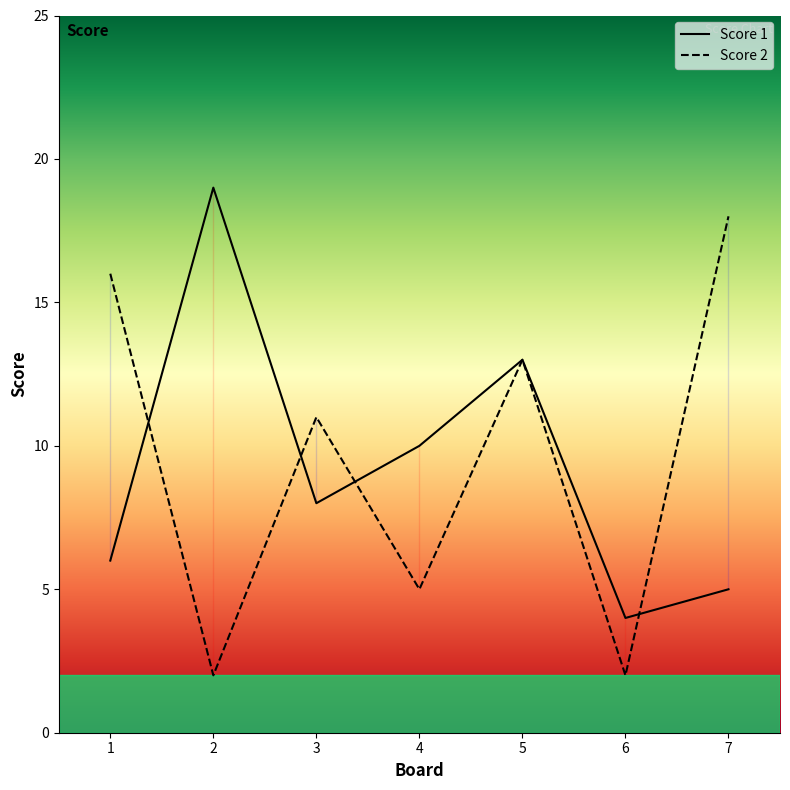

Which series has the largest total across all categories?

Score 1